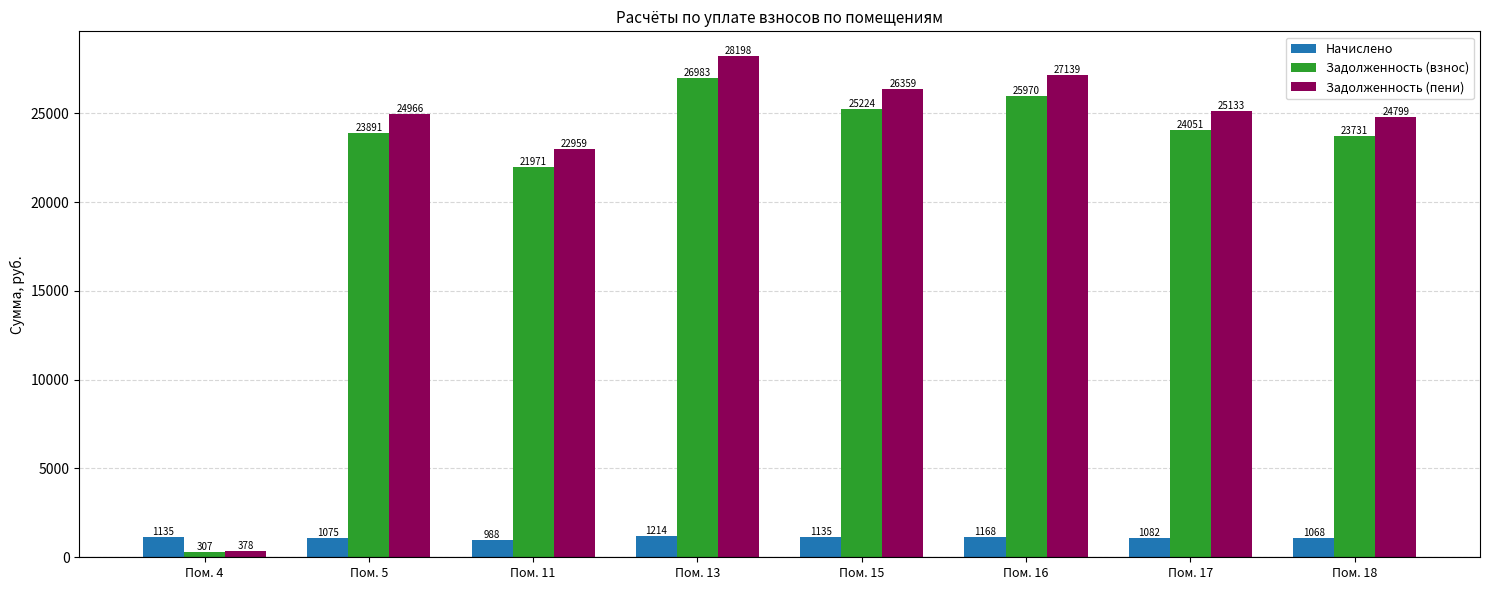

At which label does Задолженность (взнос) reach its minimum?

Пом. 4